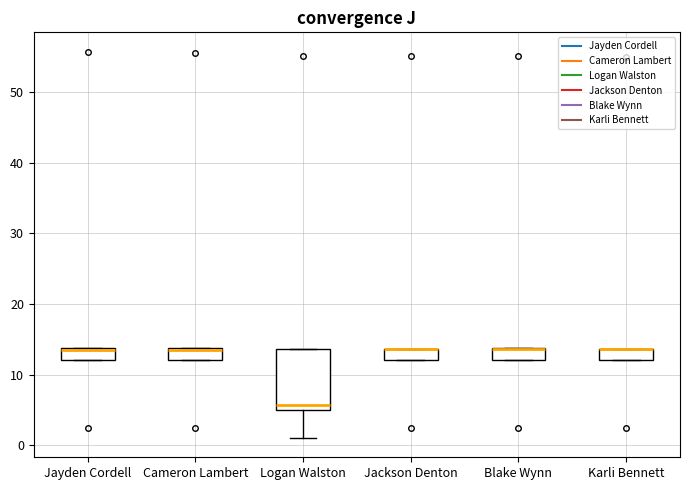

Comparing the boxes themselves (not the whiskers), which one is the tallest?

Logan Walston